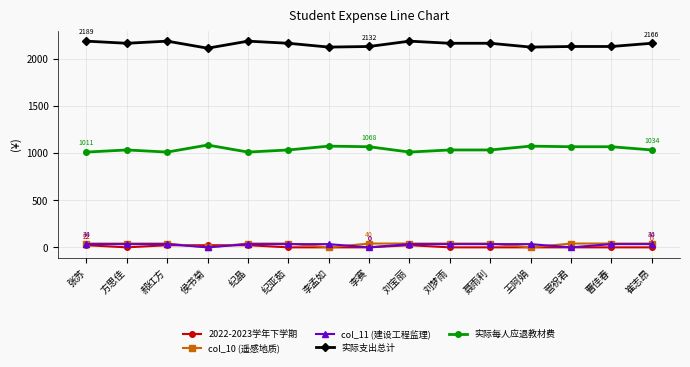

True or false: 2022-2023学年下学期 has a value of 0.0 at 崔志昂.

True